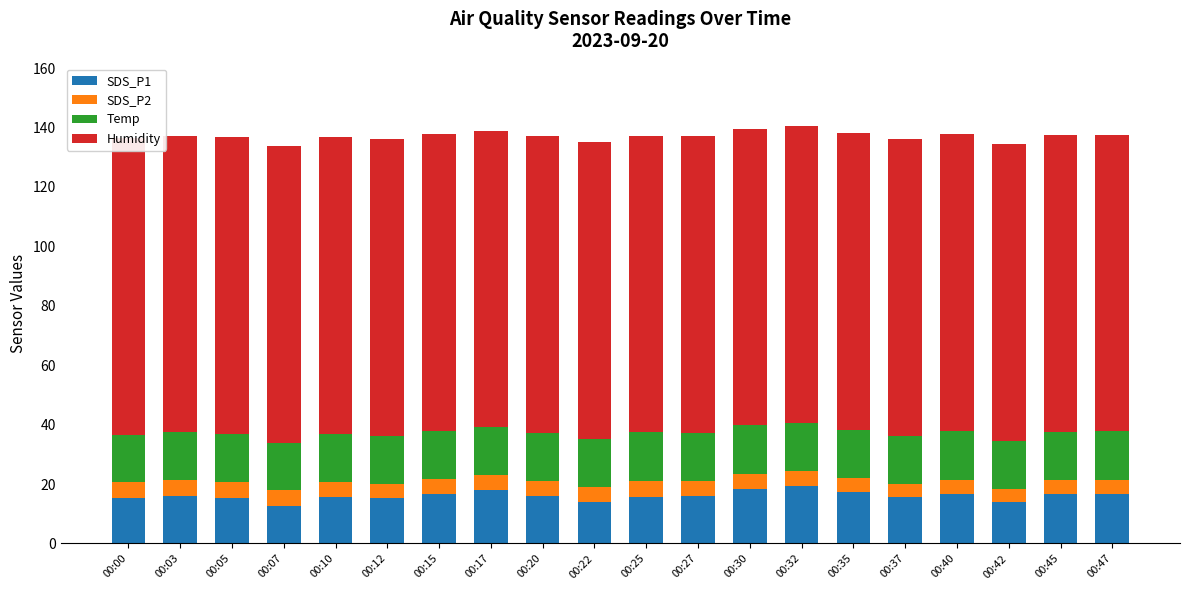

How many bars are there in total?

80